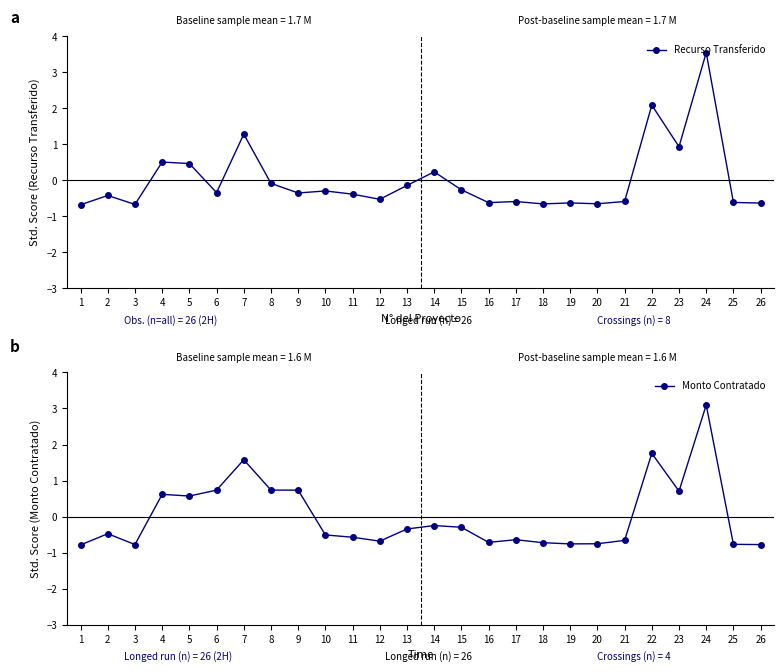

Which series ends up on top after the final intersection of Recurso Transferido and Monto Contratado?

Recurso Transferido